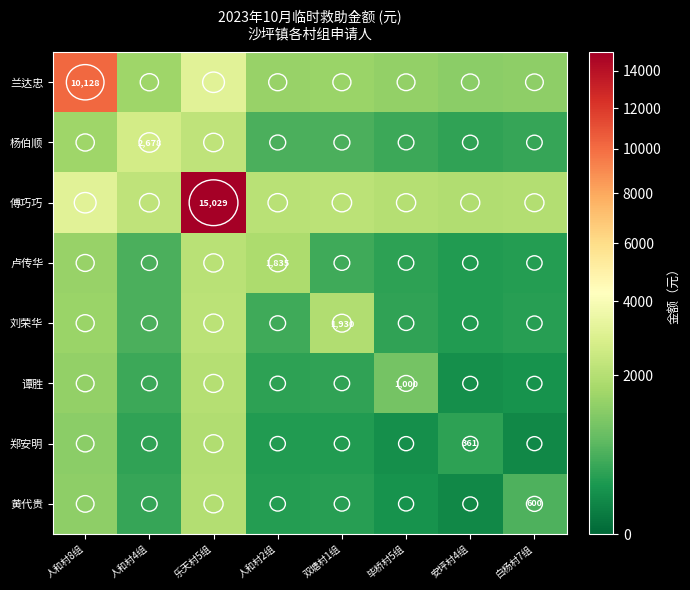

What is the difference between the 杨伯顺 values at 白杨村7组 and 乐天村5组?

1803.6